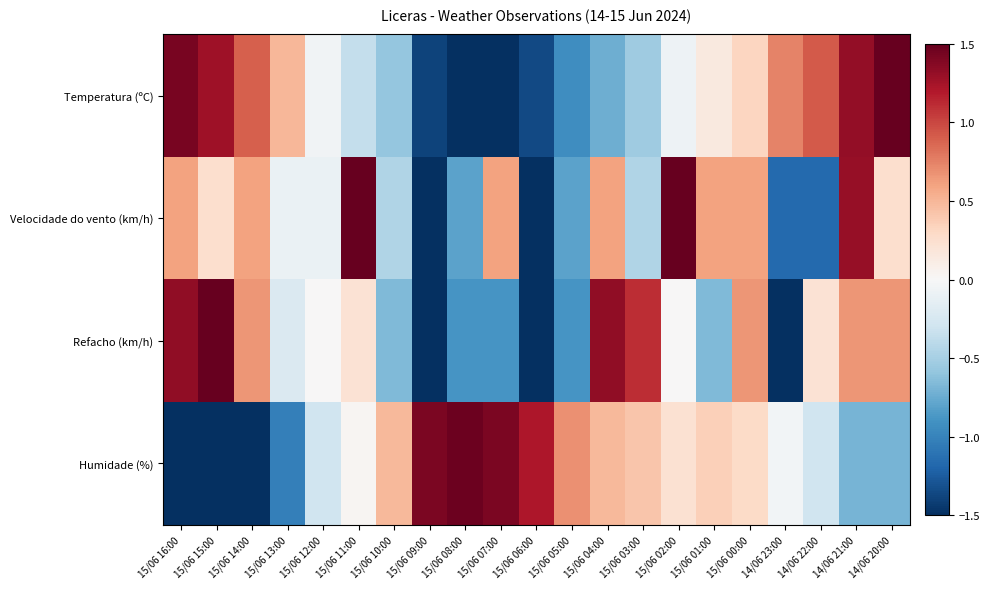

What is the total value across all series at 15/06 13:00?

-0.9